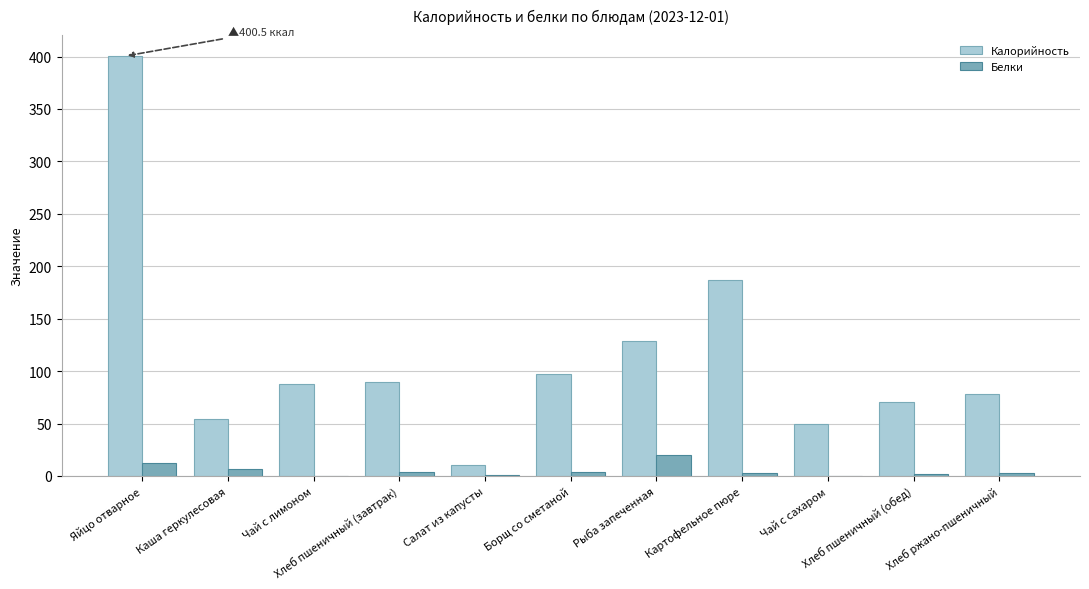

Which series has the largest total across all categories?

Калорийность